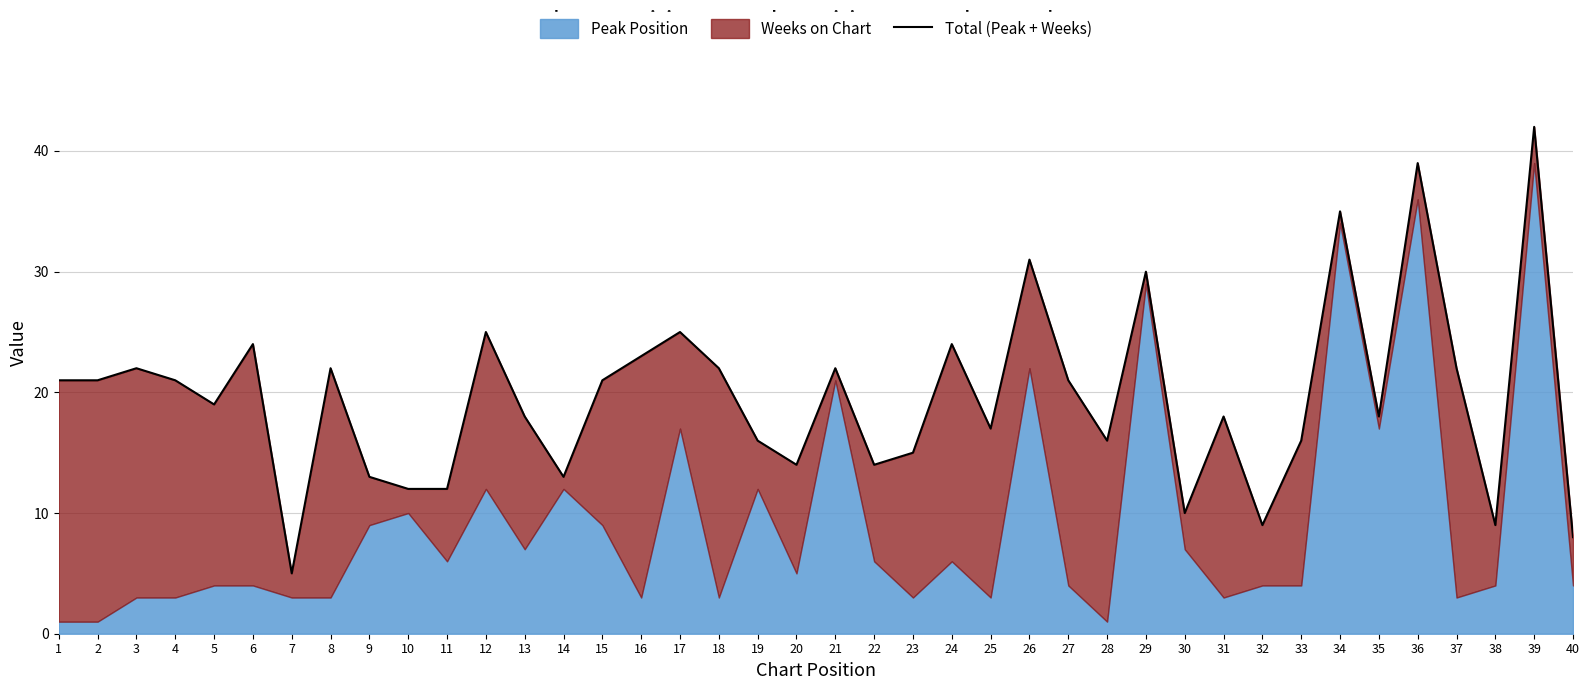

Reading left to right, transcribe all the data shown in this chart.

21	21	22	21	19	24	5	22	13	12	12	25	18	13	21	23	25	22	16	14	22	14	15	24	17	31	21	16	30	10	18	9	16	35	18	39	22	9	42	8